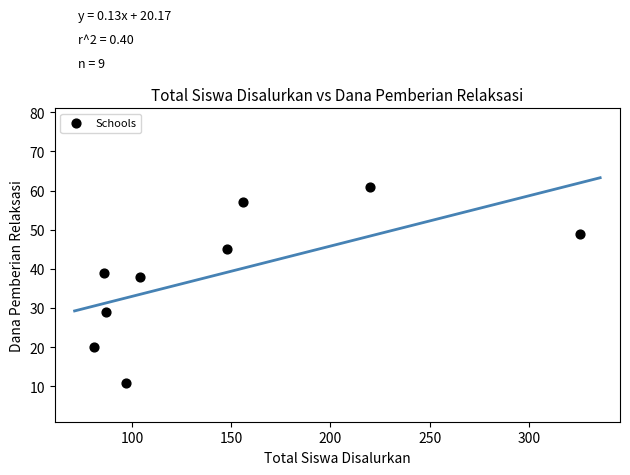

What Y value in the scatter plot is closest to 36?

38